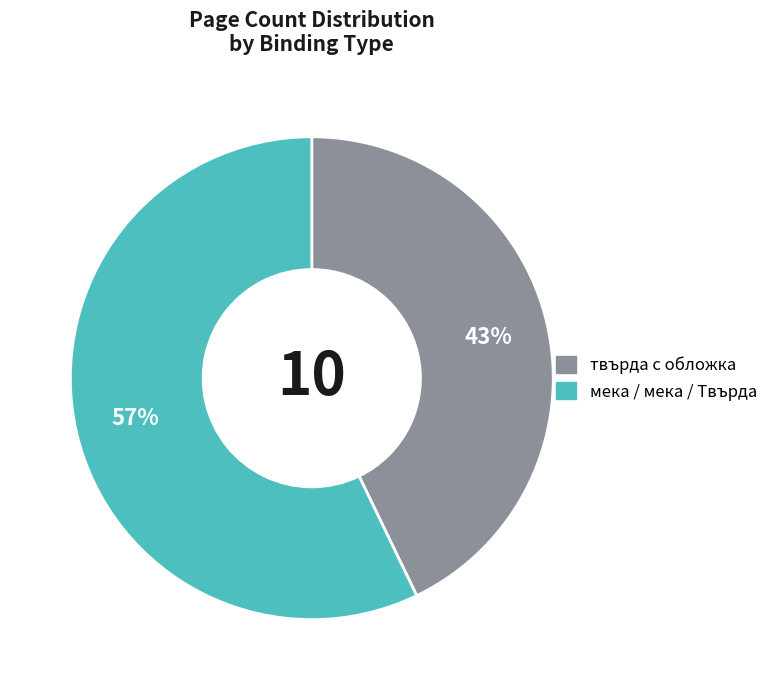

To the nearest percent, what is the difference between the largest and smallest slice percentages?

14%